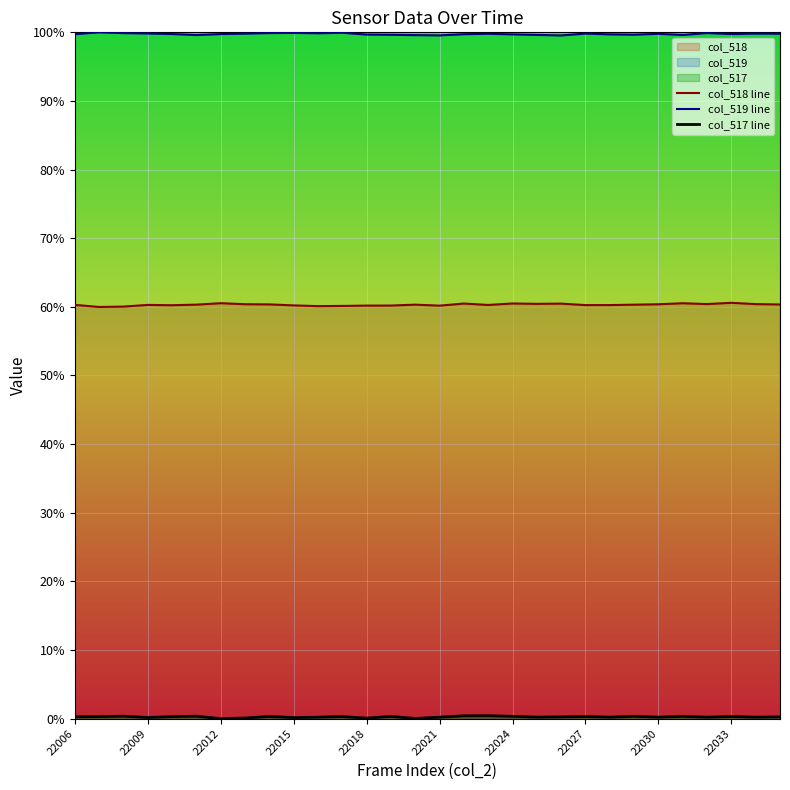

Which series has the widest spread of values?

col_518 line